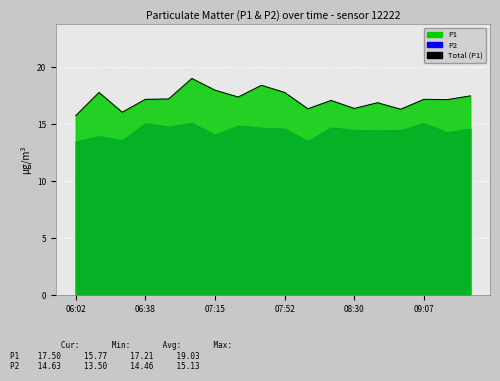

Which label corresponds to the smallest value in the chart?

06:02